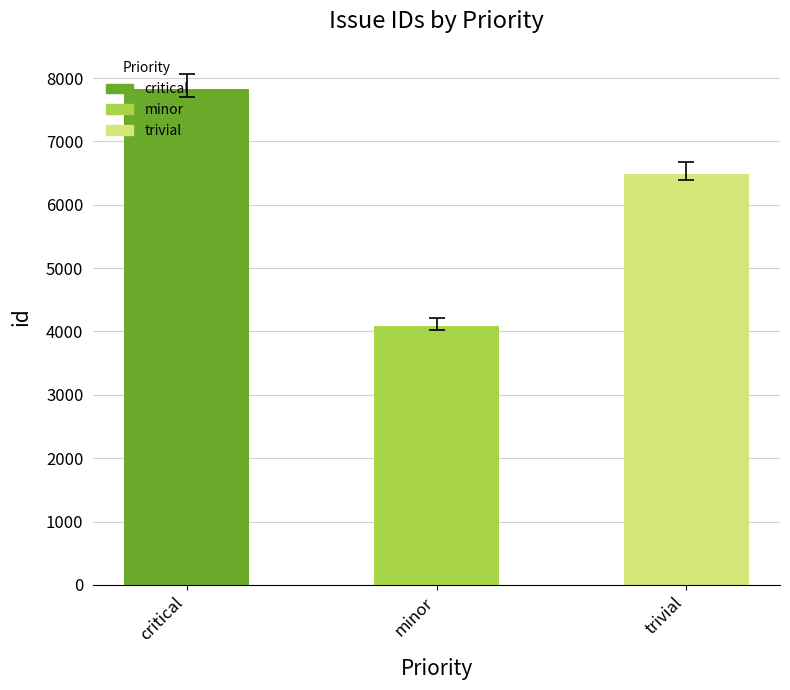

True or false: the data shows 10922 at trivial.

False